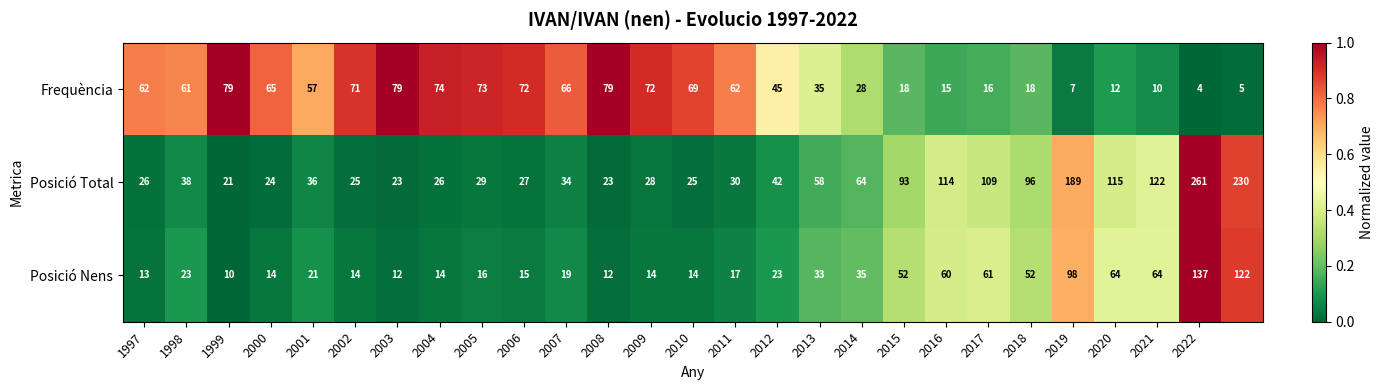

Which series has the largest total across all categories?

Posició Total